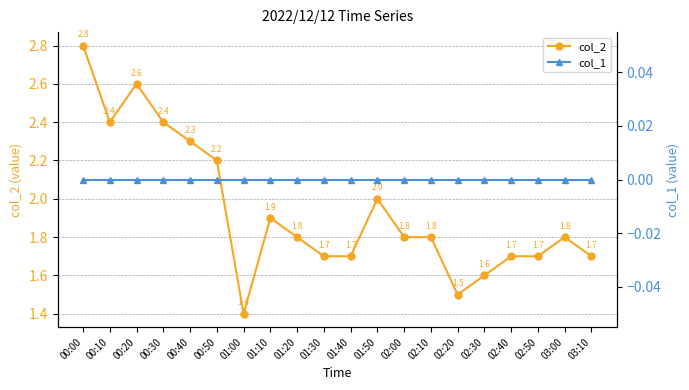

True or false: col_2 has more than 0 points higher than both neighbors.

True